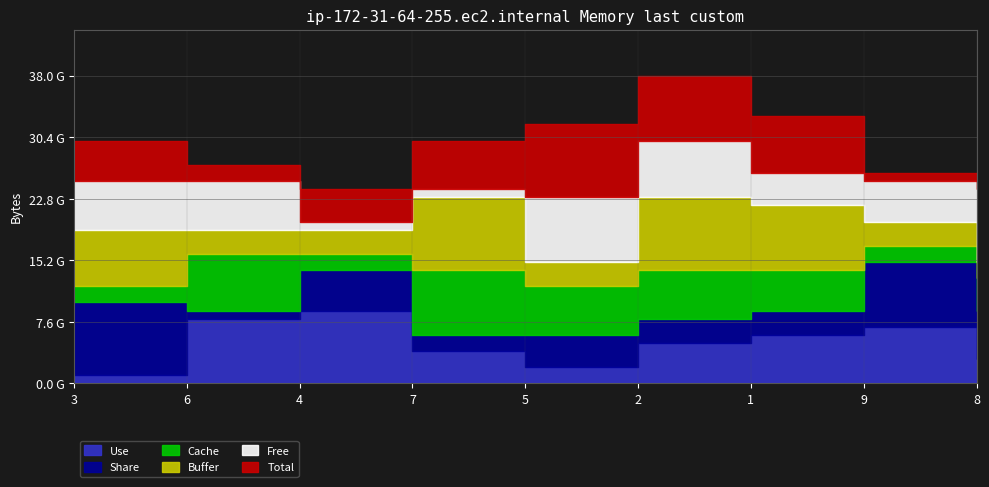

What position from the right is 1?

3